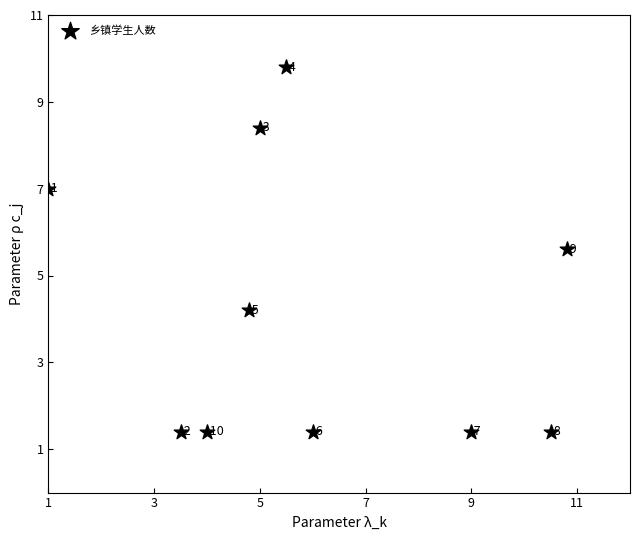

What is the range of X values (max minus min)?

9.8